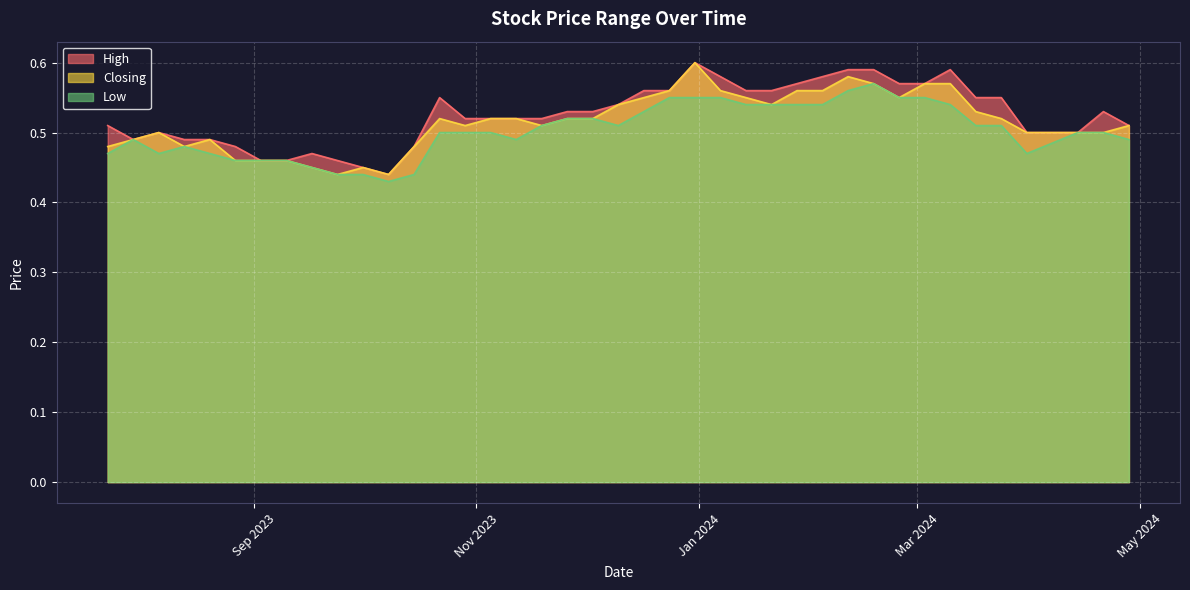

At which category does the chart reach its peak across all series?

31/12/2023